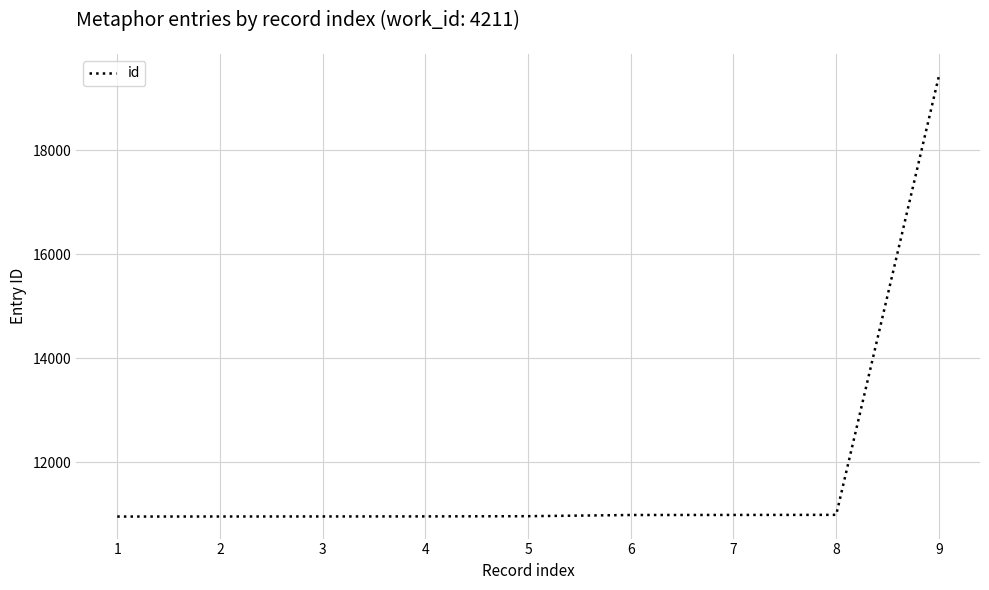

What is the average value?

11908